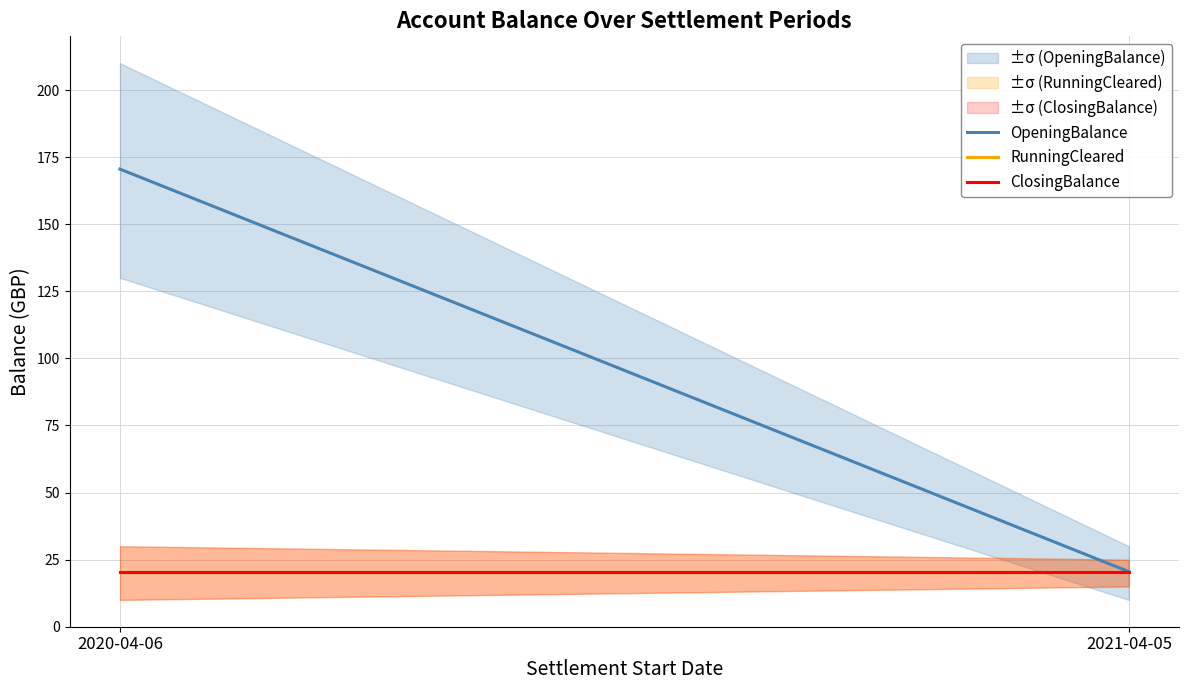

Which category has the lowest value in the ClosingBalance series?

2020-04-06